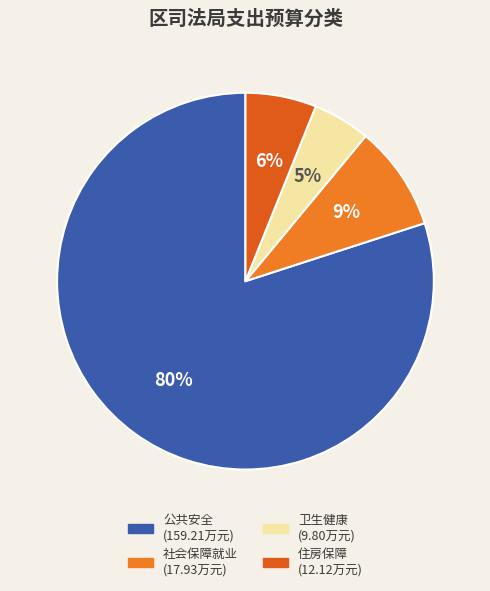

Which category has the biggest portion of the pie?

公共安全支出